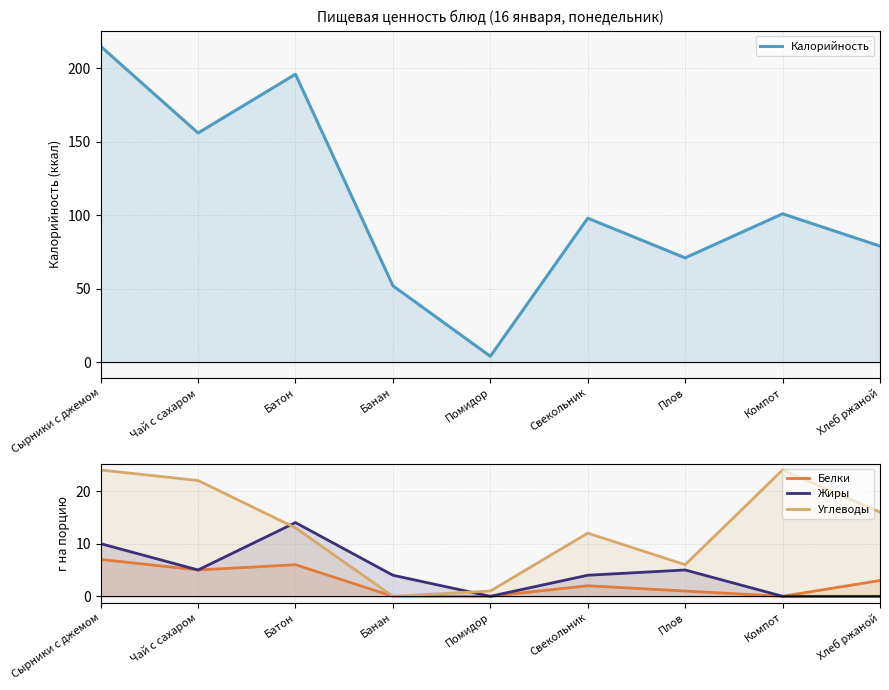

At Чай с сахаром, list the series in order from largest to smallest.

Калорийность, Углеводы, Белки, Жиры